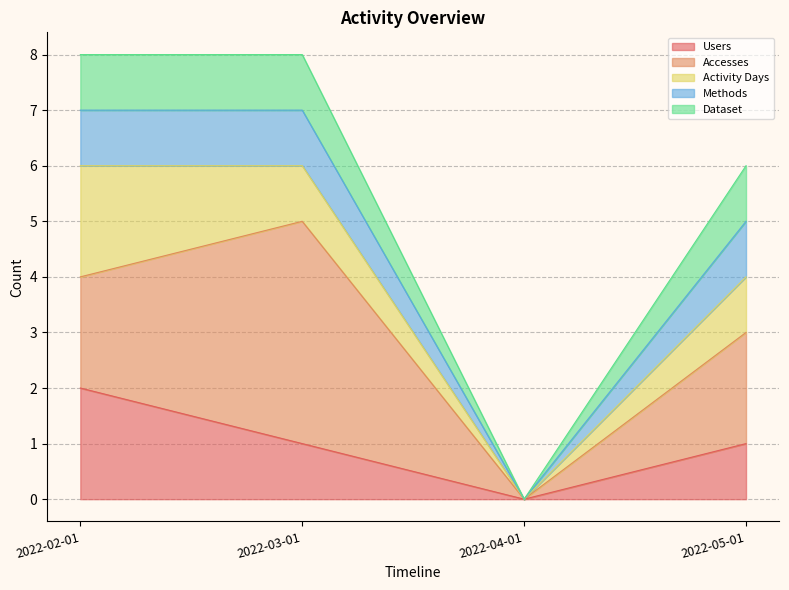

True or false: Users has more than 1 points higher than both neighbors.

False